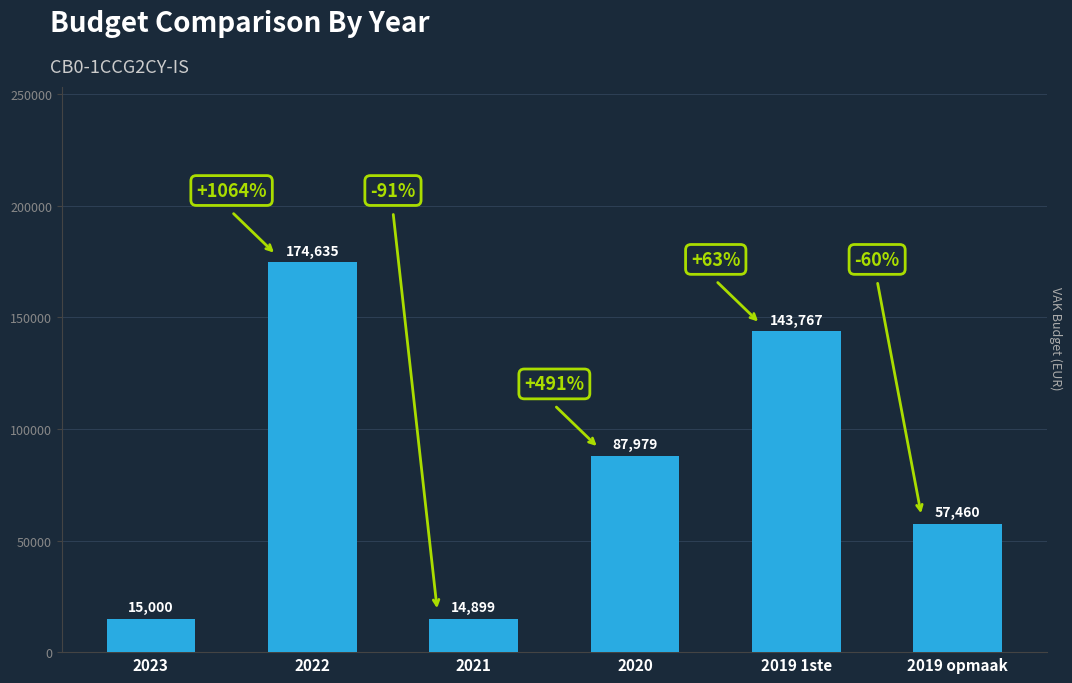

What is the value of the 5th bar from the left?

143767